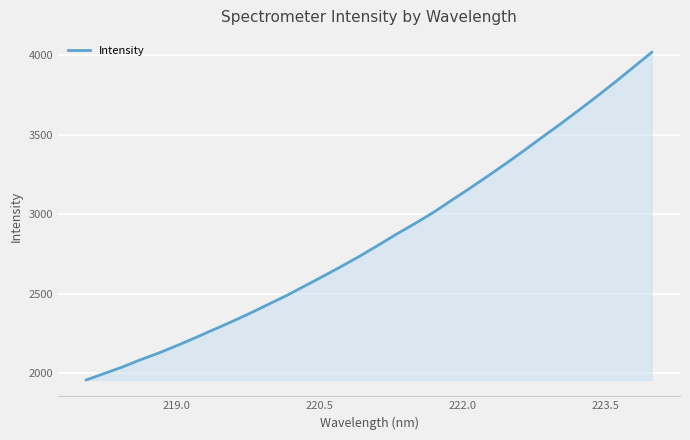

What is the difference between the maximum and minimum values?

2063.2